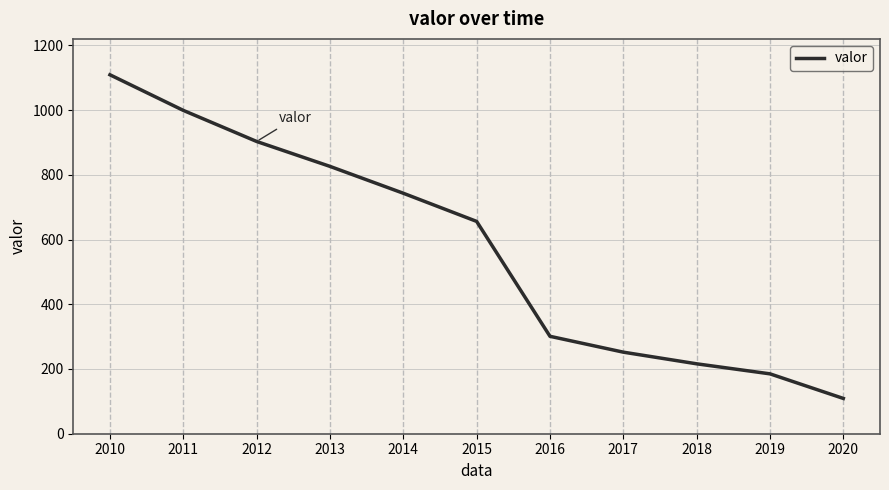

Rank the categories by value from lowest to highest.

2020, 2019, 2018, 2017, 2016, 2015, 2014, 2013, 2012, 2011, 2010